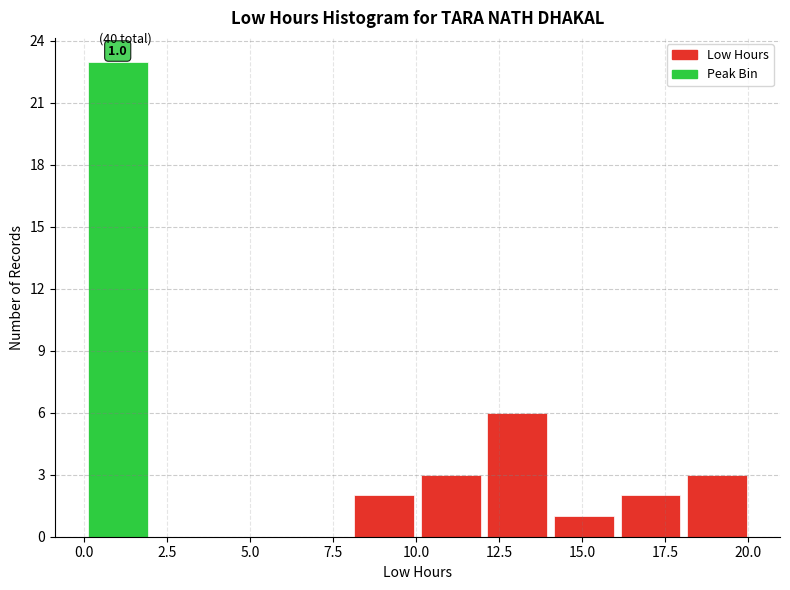

Over which range of the x-axis is the bar tallest?

0 to 2